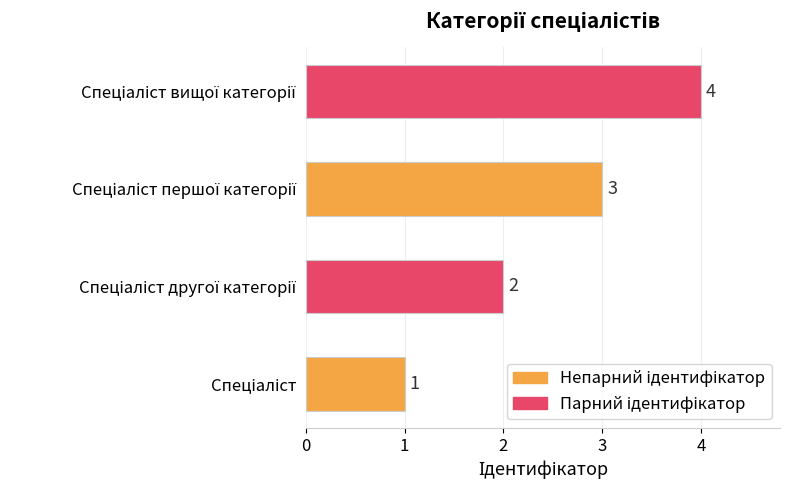

Count the values in the range 2 to 4.

3